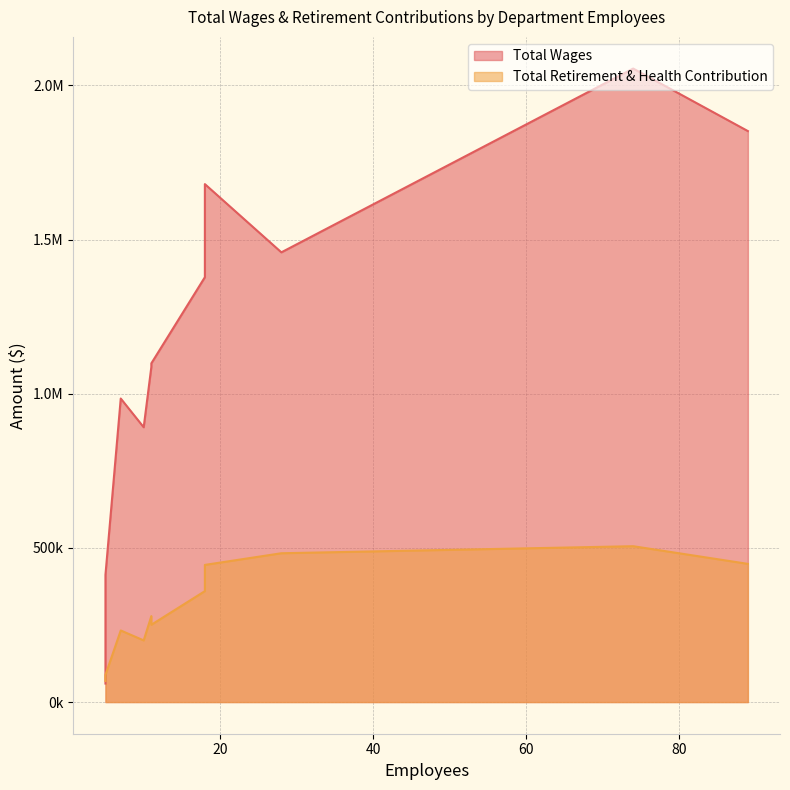

At which label does Total Wages reach its minimum?

5